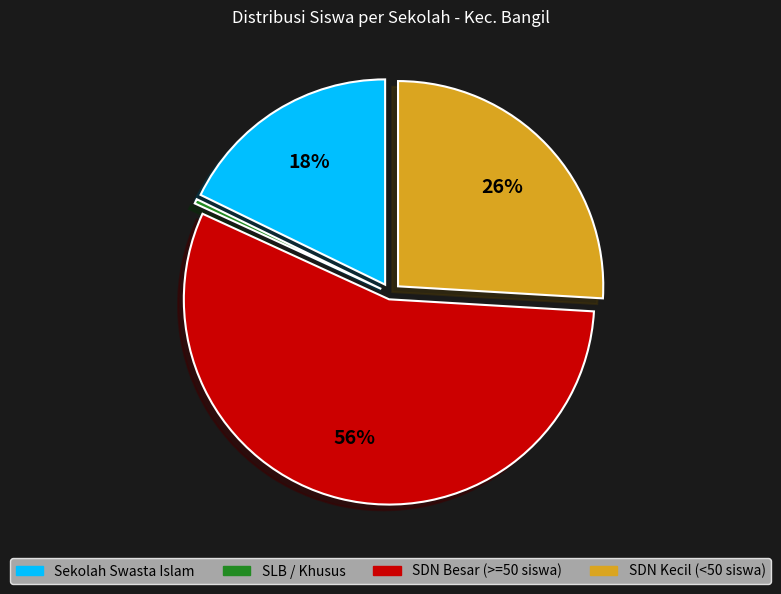

Is there a majority slice in this chart?

Yes